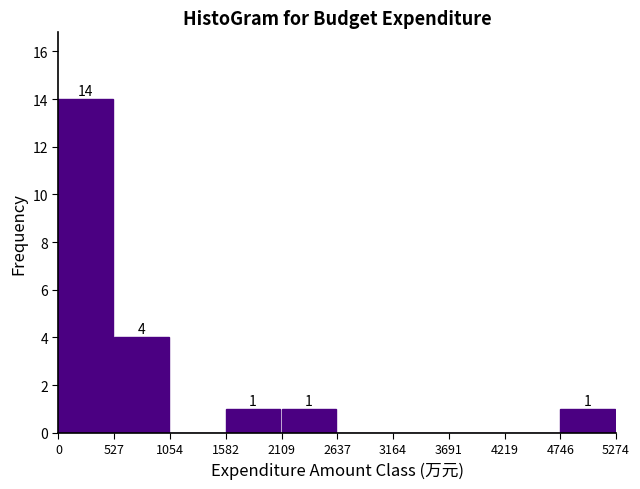

Over which range of the x-axis is the bar tallest?

0 to 527